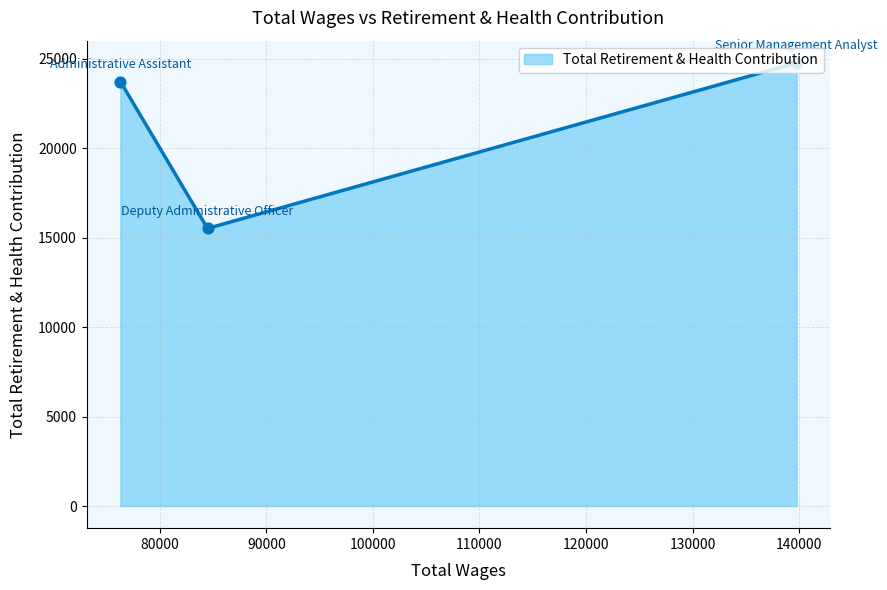

What is the greatest value displayed?

24777